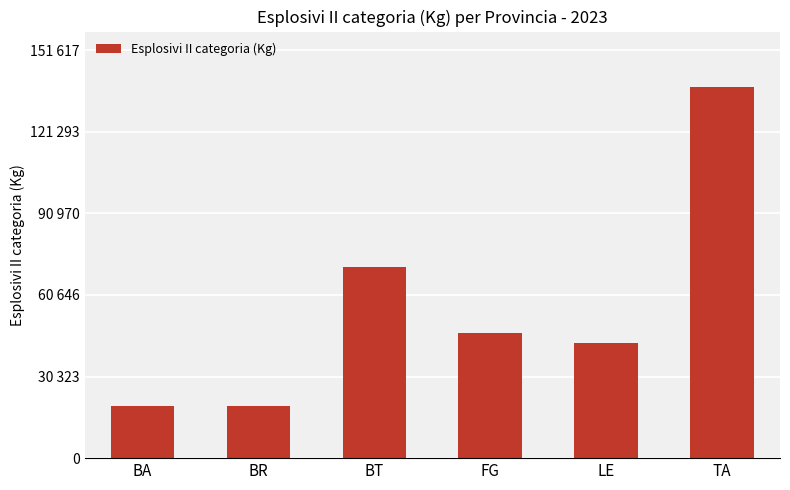

What is the minimum value shown in the chart?

19325